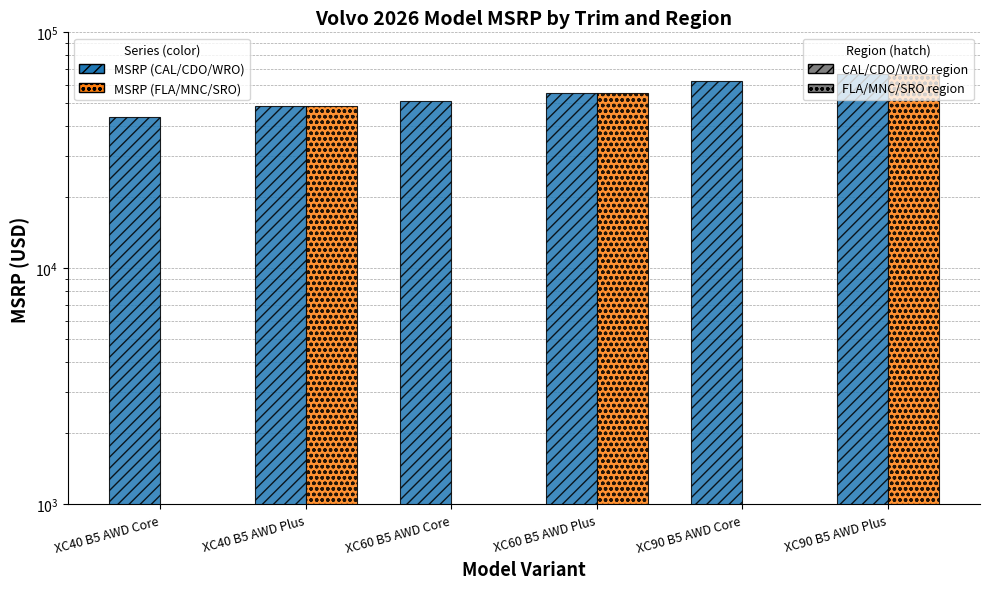

What is the sum of the MSRP (CAL/CDO/WRO) values at XC40 B5 AWD Core and XC40 B5 AWD Plus?

92490